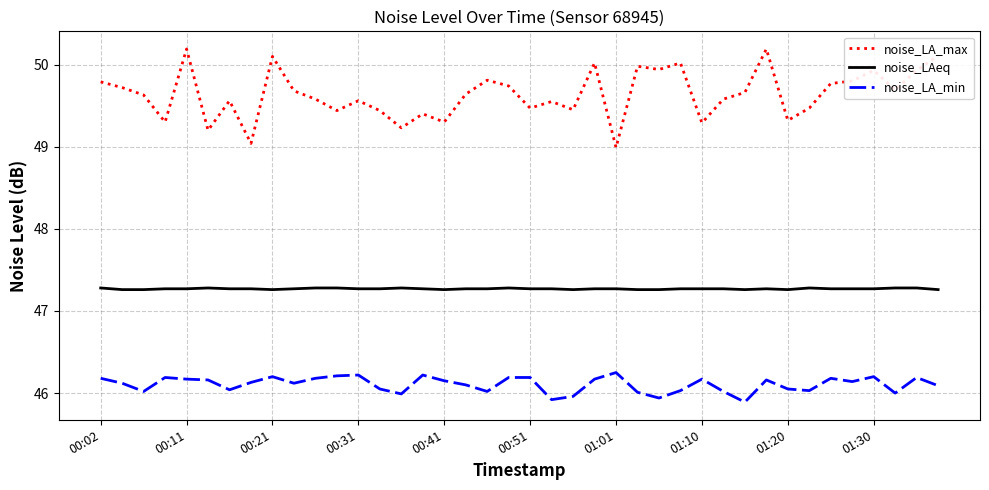

Which series has the largest range (max minus min)?

noise_LA_max